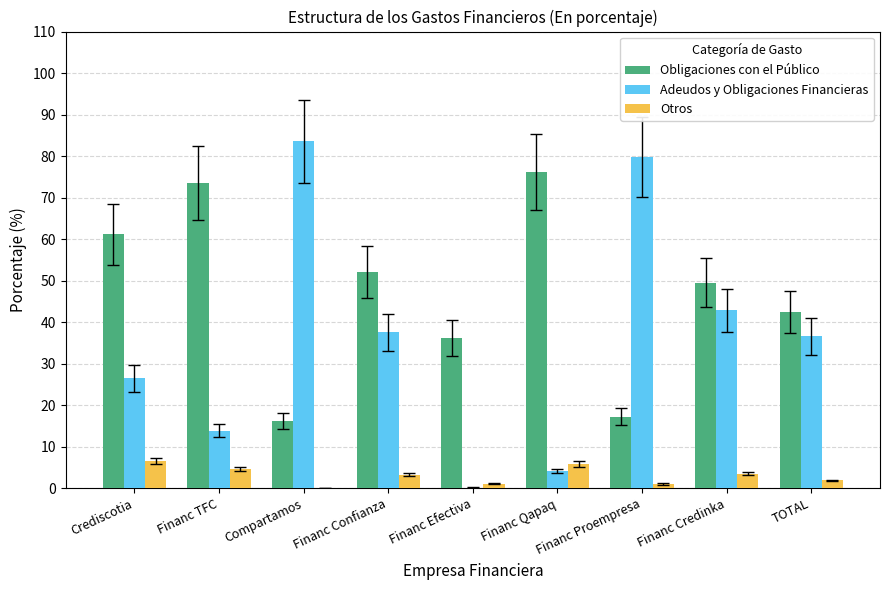

What is the maximum value for Obligaciones con el Público?

76.2